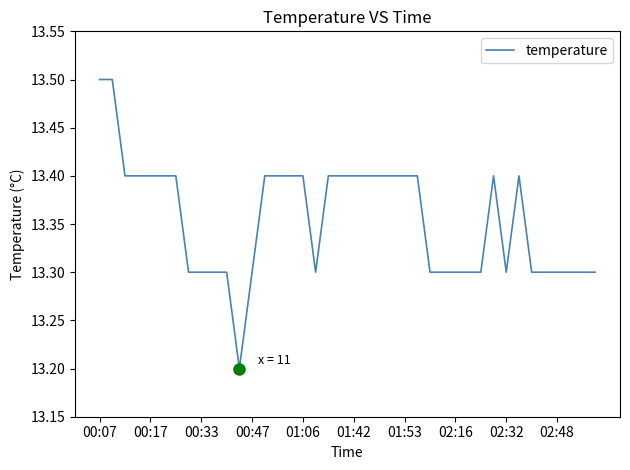

What is the smallest value displayed?

13.2